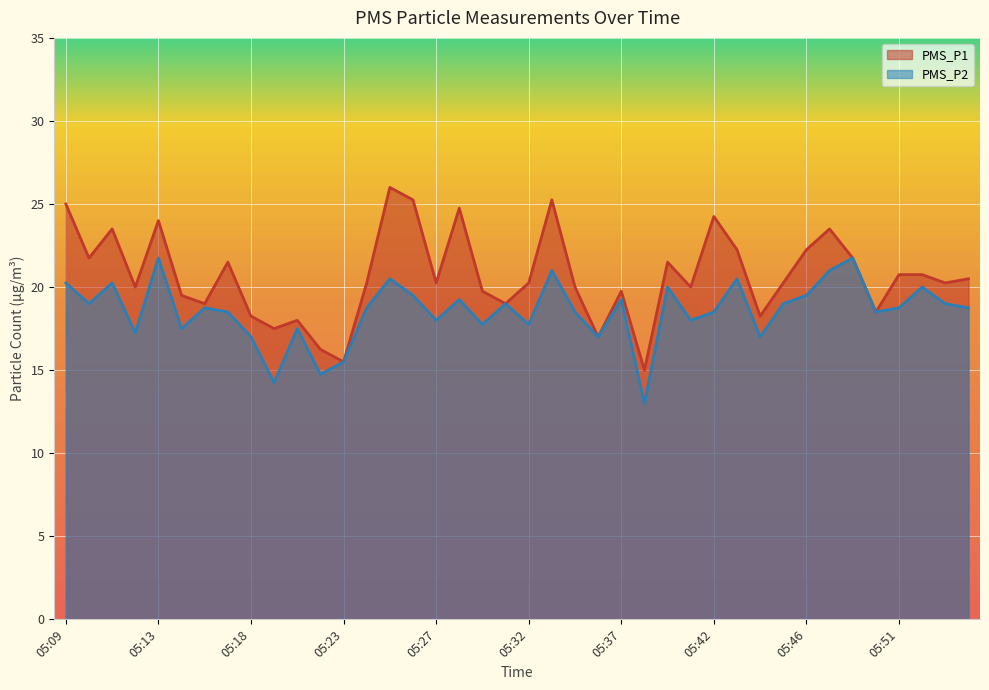

What is the difference between the highest and lowest values at 05:09?

4.8